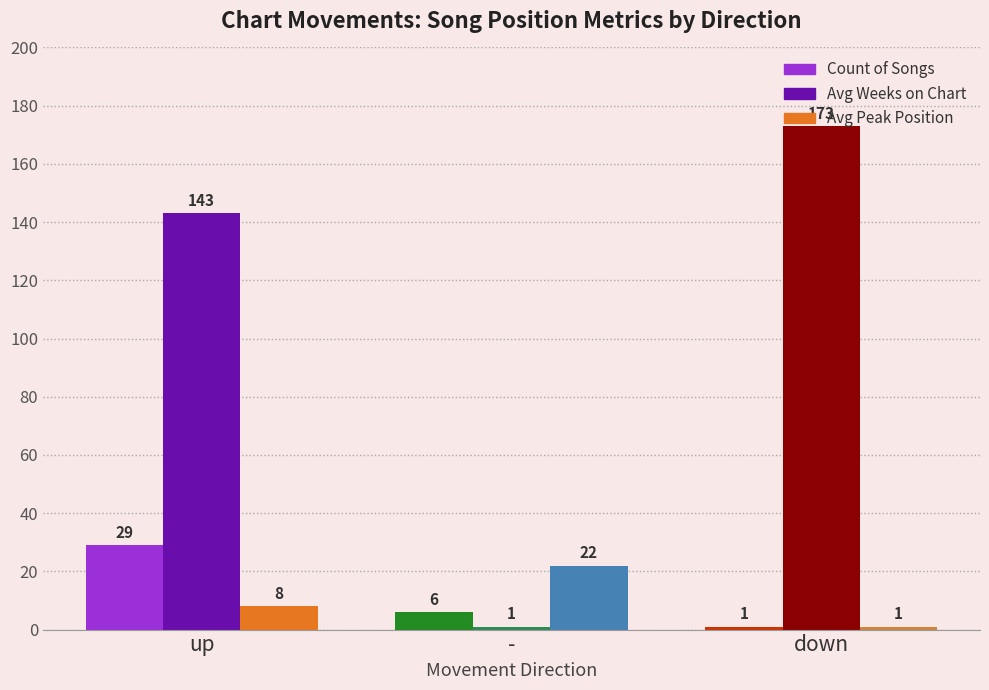

What is the spread (max minus min) of values at down?

172